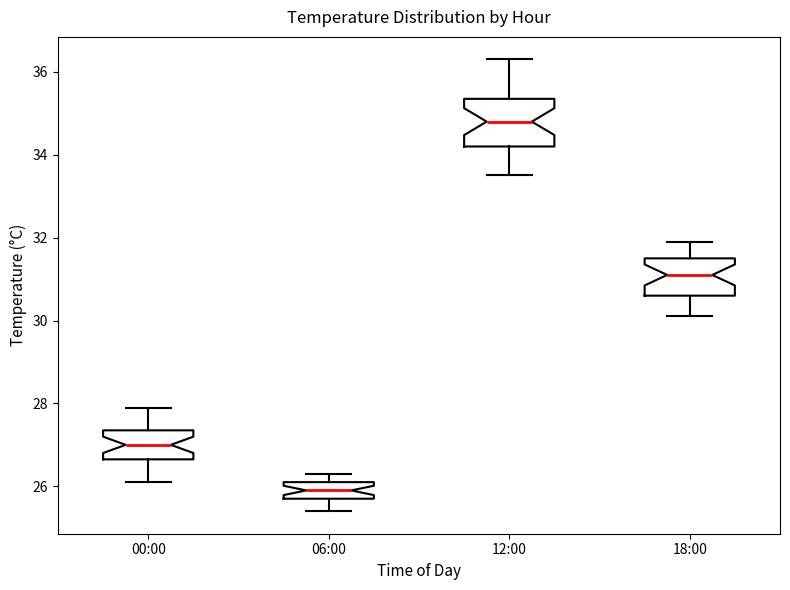

Comparing the boxes themselves (not the whiskers), which one is the tallest?

12:00